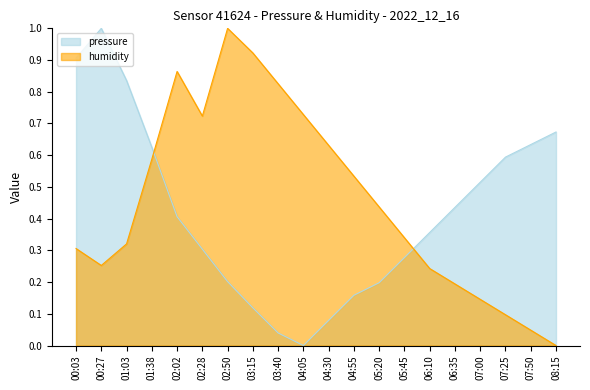

True or false: humidity and pressure cross at least once.

True